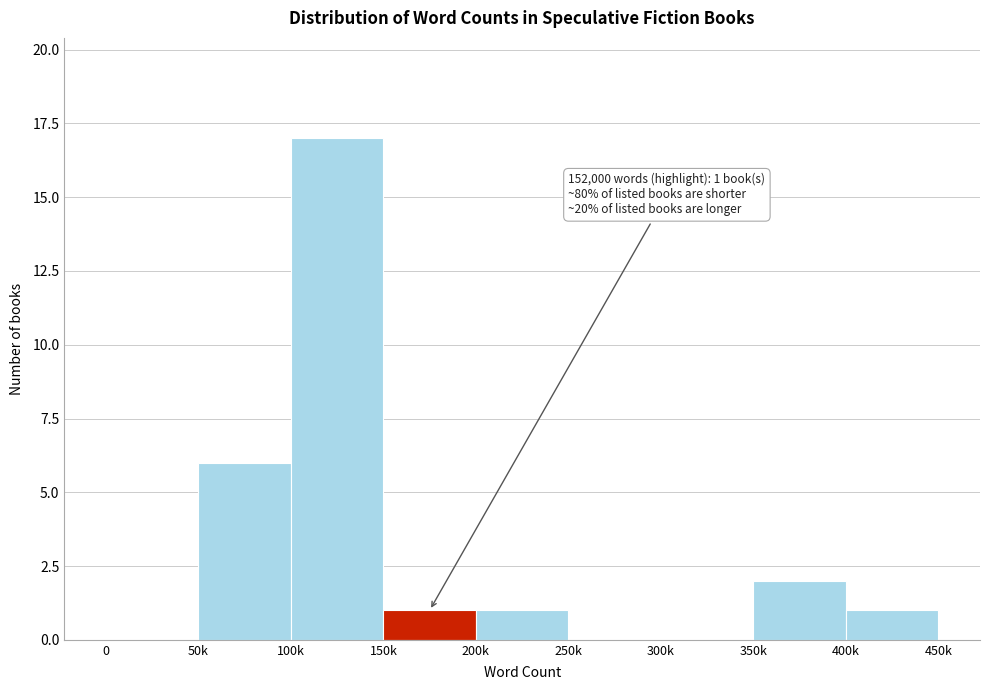

Reading left to right, transcribe all the data shown in this chart.

0=0	50k=6	100k=17	150k=1	200k=1	250k=0	300k=0	350k=2	400k=1